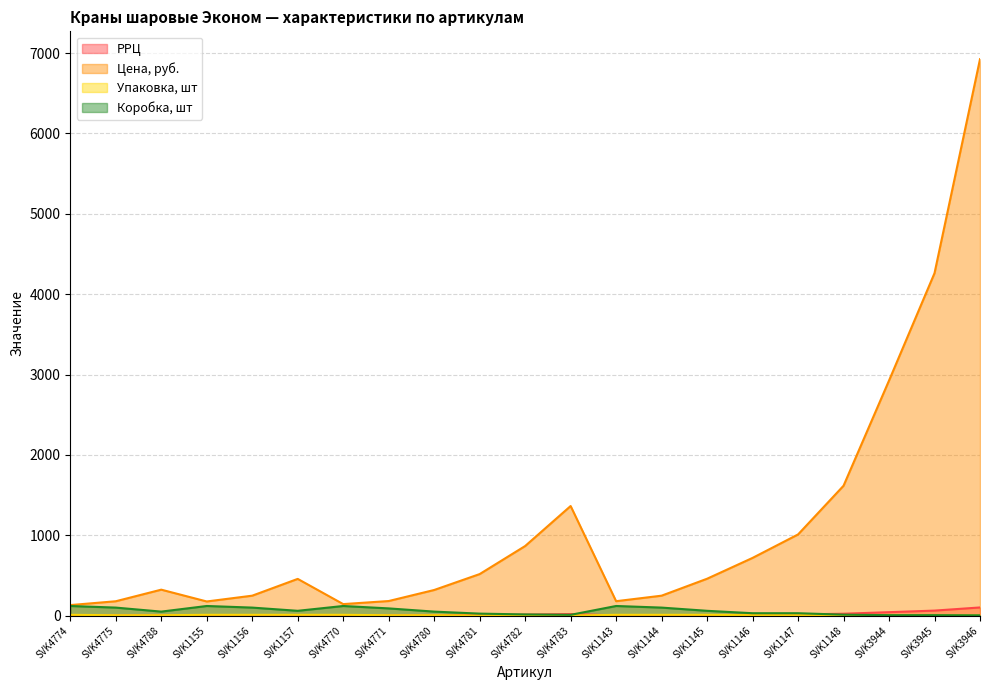

Which has a higher value, SVK4782 or SVK3944?

SVK3944